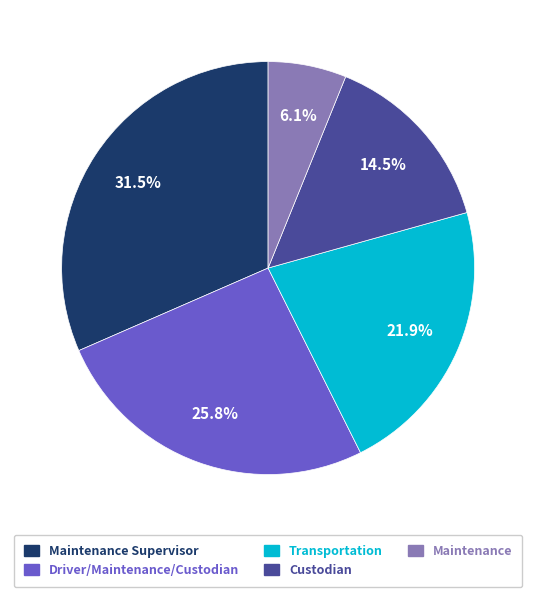

How many segments does this pie chart have?

5